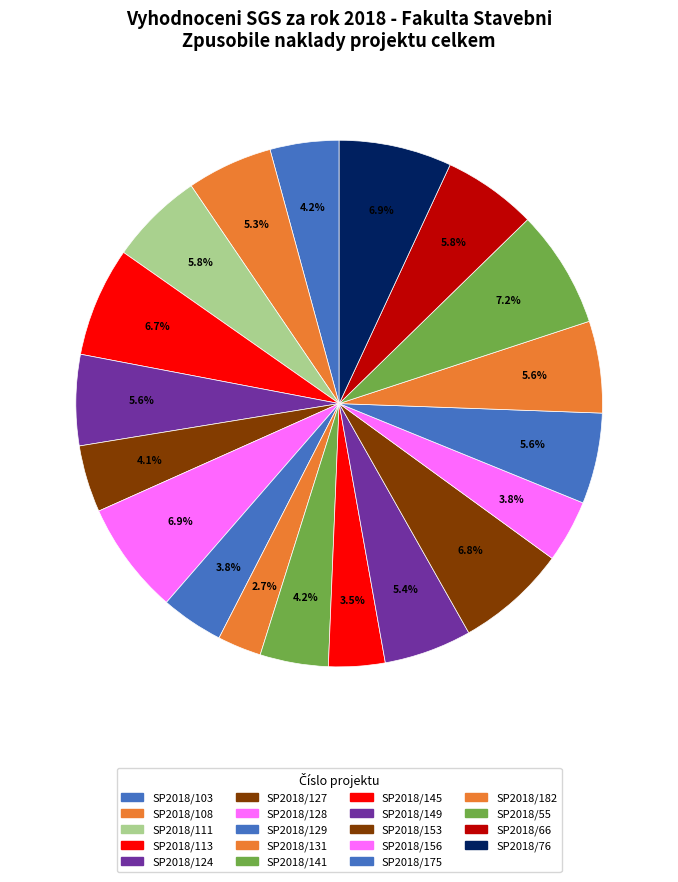

How many segments does this pie chart have?

19